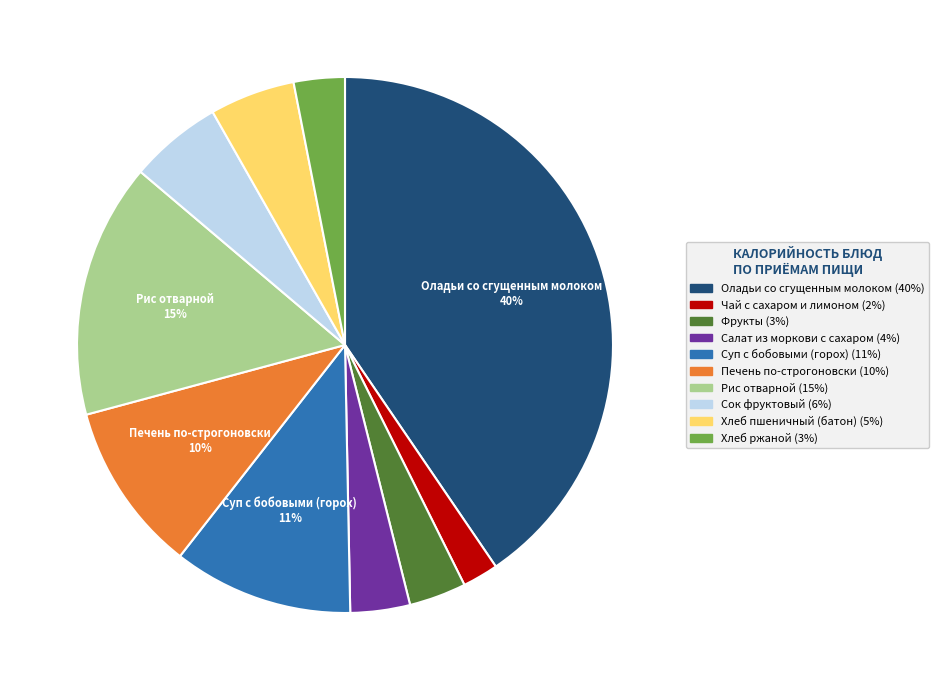

Which has a higher value, Чай с сахаром и лимоном or Рис отварной?

Рис отварной